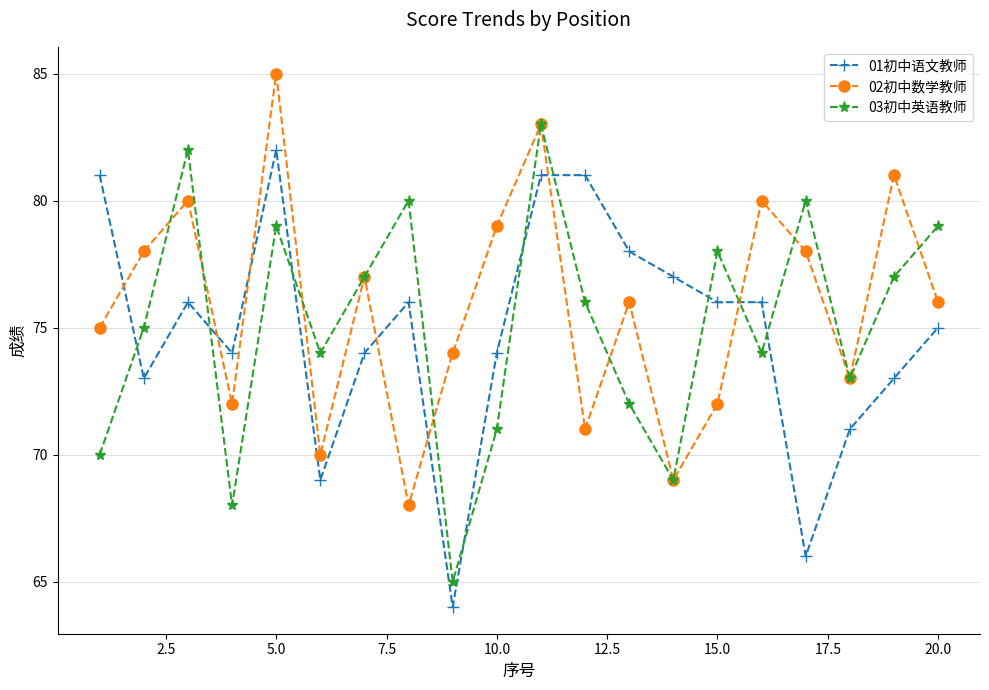

What is the lowest value of the 03初中英语教师 series?

65